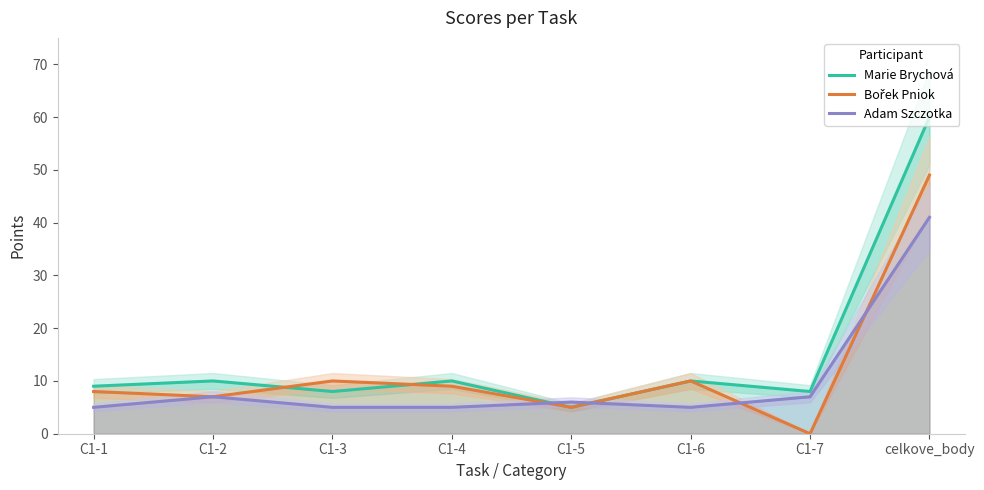

Reading right to left, what are all the values shown in this chart?

Marie Brychová: celkove_body=60	C1-7=8	C1-6=10	C1-5=5	C1-4=10	C1-3=8	C1-2=10	C1-1=9
Bořek Pniok: celkove_body=49	C1-7=0	C1-6=10	C1-5=5	C1-4=9	C1-3=10	C1-2=7	C1-1=8
Adam Szczotka: celkove_body=41	C1-7=7	C1-6=5	C1-5=6	C1-4=5	C1-3=5	C1-2=7	C1-1=5